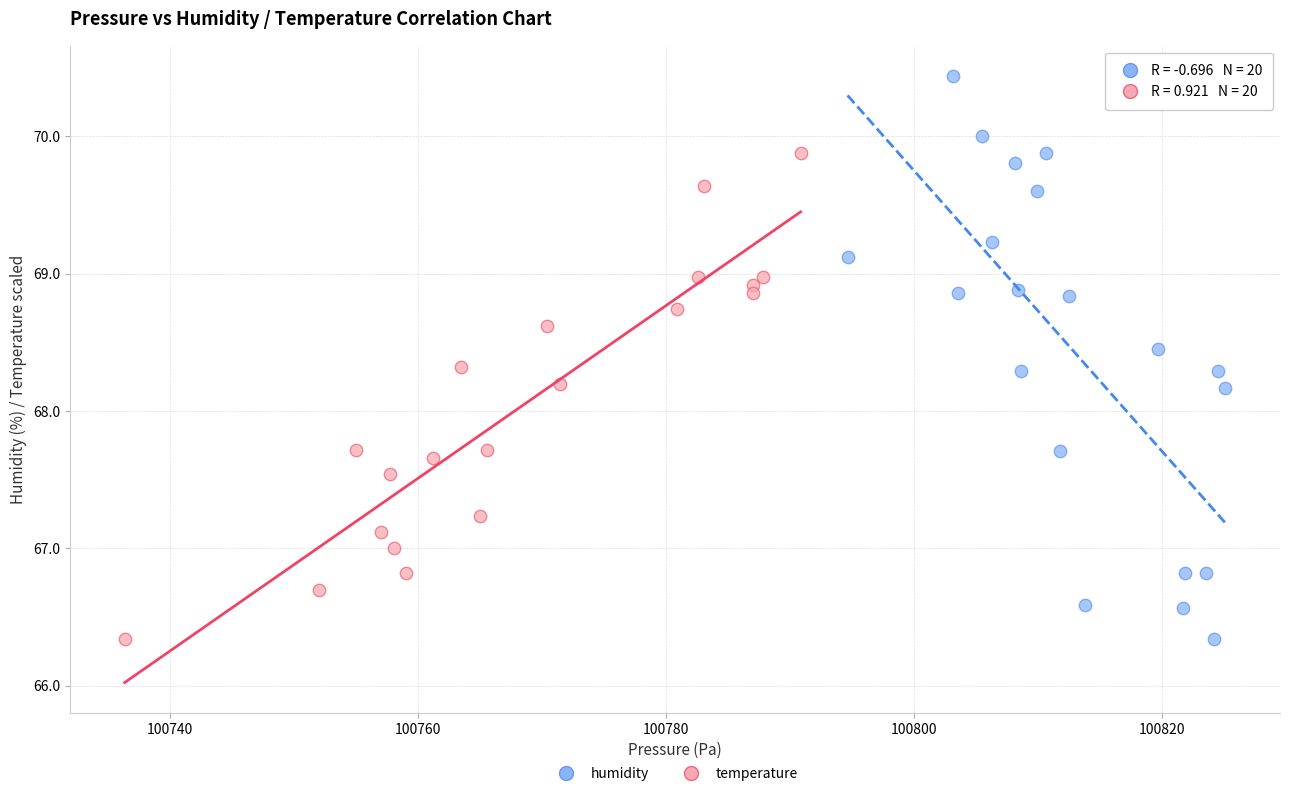

Which series reaches the maximum Y coordinate?

humidity